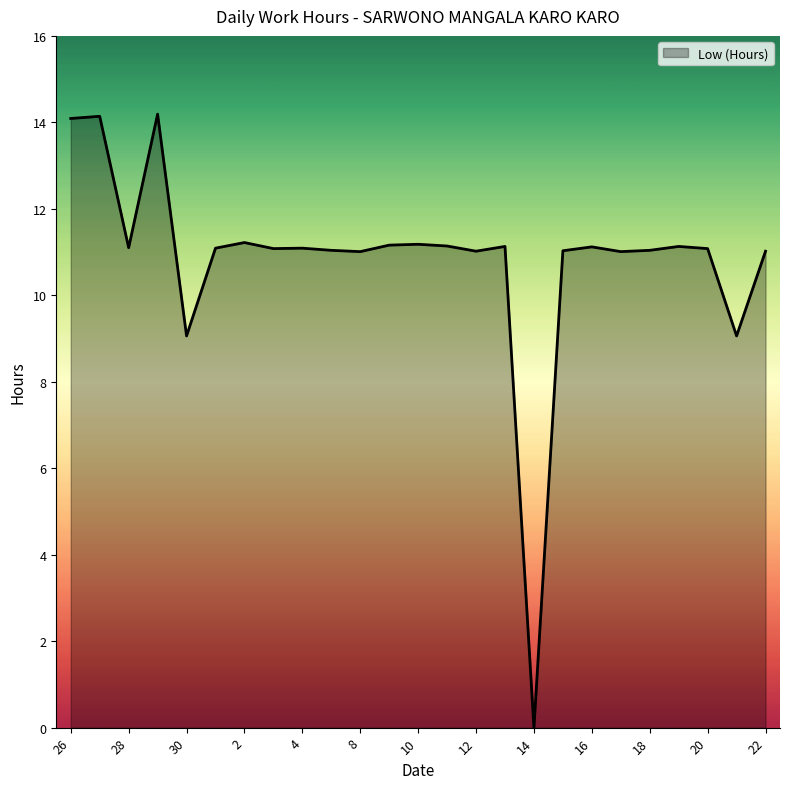

What is the difference between the maximum and minimum values?

14.2